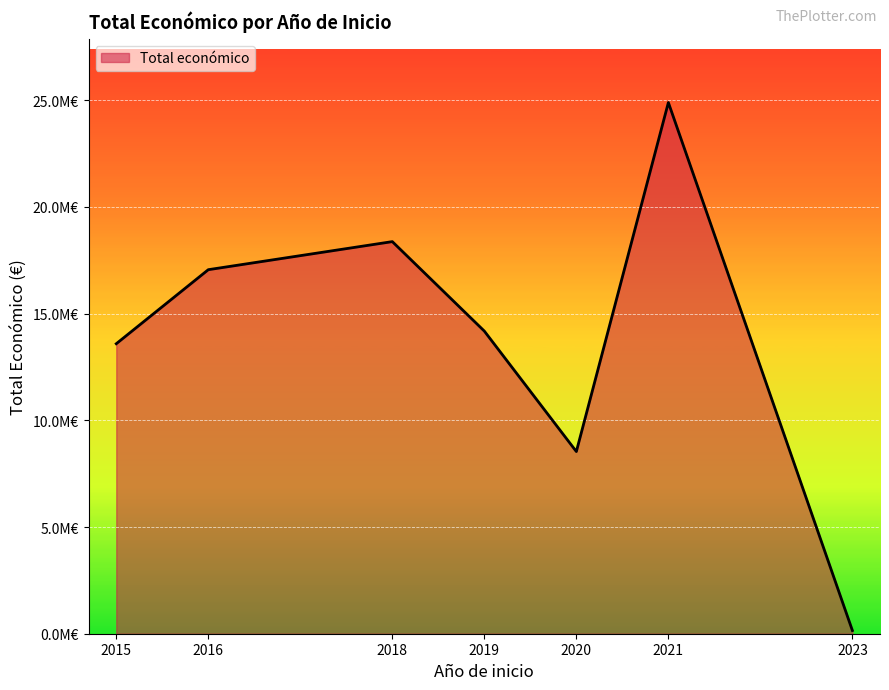

What is the minimum value shown in the chart?

150000